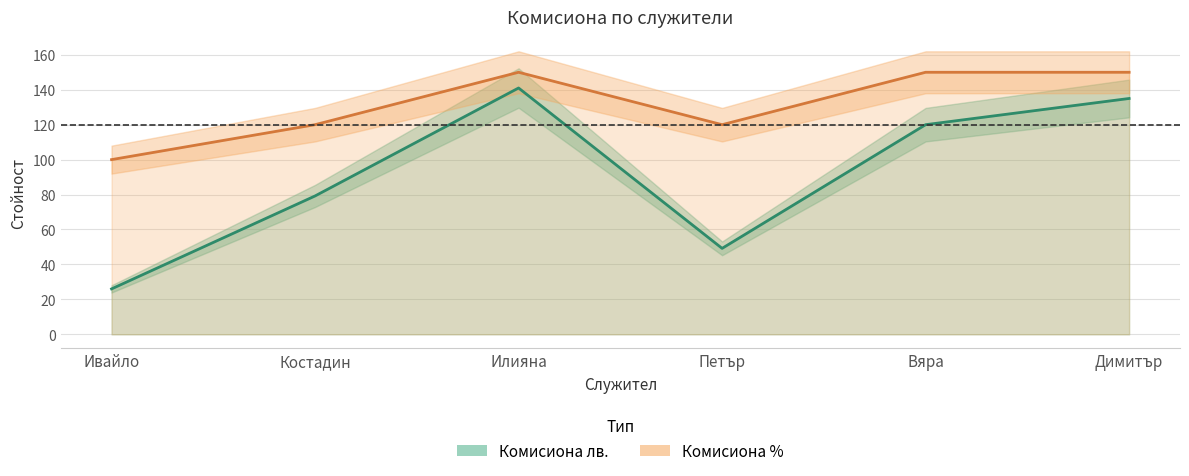

How many interior local peaks does the Комисиона % series have?

1